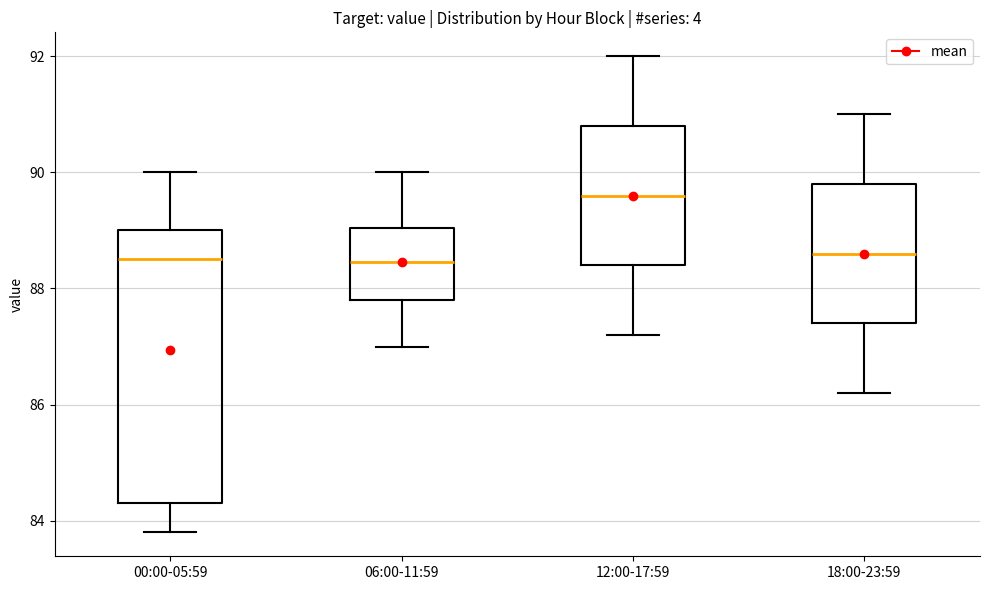

Reading left to right, read every box against the y-axis: the position of its median line, the range the box covers, and the ends of its whiskers. The values are not printed on the chart, so give them approximately, as read against the axis.

00:00-05:59: median 88.6, box 84.4 to 89.0, whiskers 83.8 to 90.0
06:00-11:59: median 88.4, box 87.8 to 89.0, whiskers 87.0 to 90.0
12:00-17:59: median 89.6, box 88.4 to 90.8, whiskers 87.2 to 92.0
18:00-23:59: median 88.6, box 87.4 to 89.8, whiskers 86.2 to 91.0